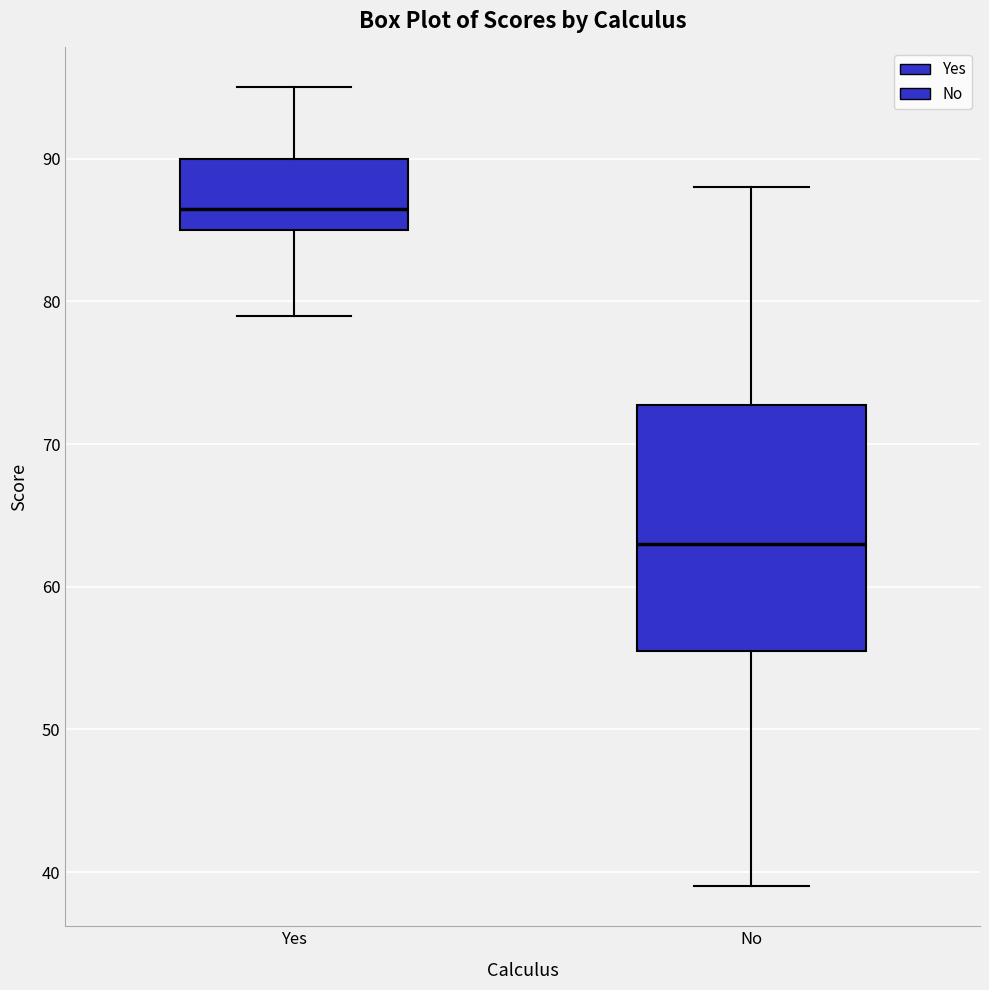

Reading left to right, transcribe this box plot: for each box, give where its median line is, the range the box spans, and where its two whiskers end, as read against the y-axis. The values are not printed on the chart, so give them approximately, as read against the axis.

Yes: median 87, box 85 to 90, whiskers 79 to 95
No: median 63, box 56 to 73, whiskers 39 to 88